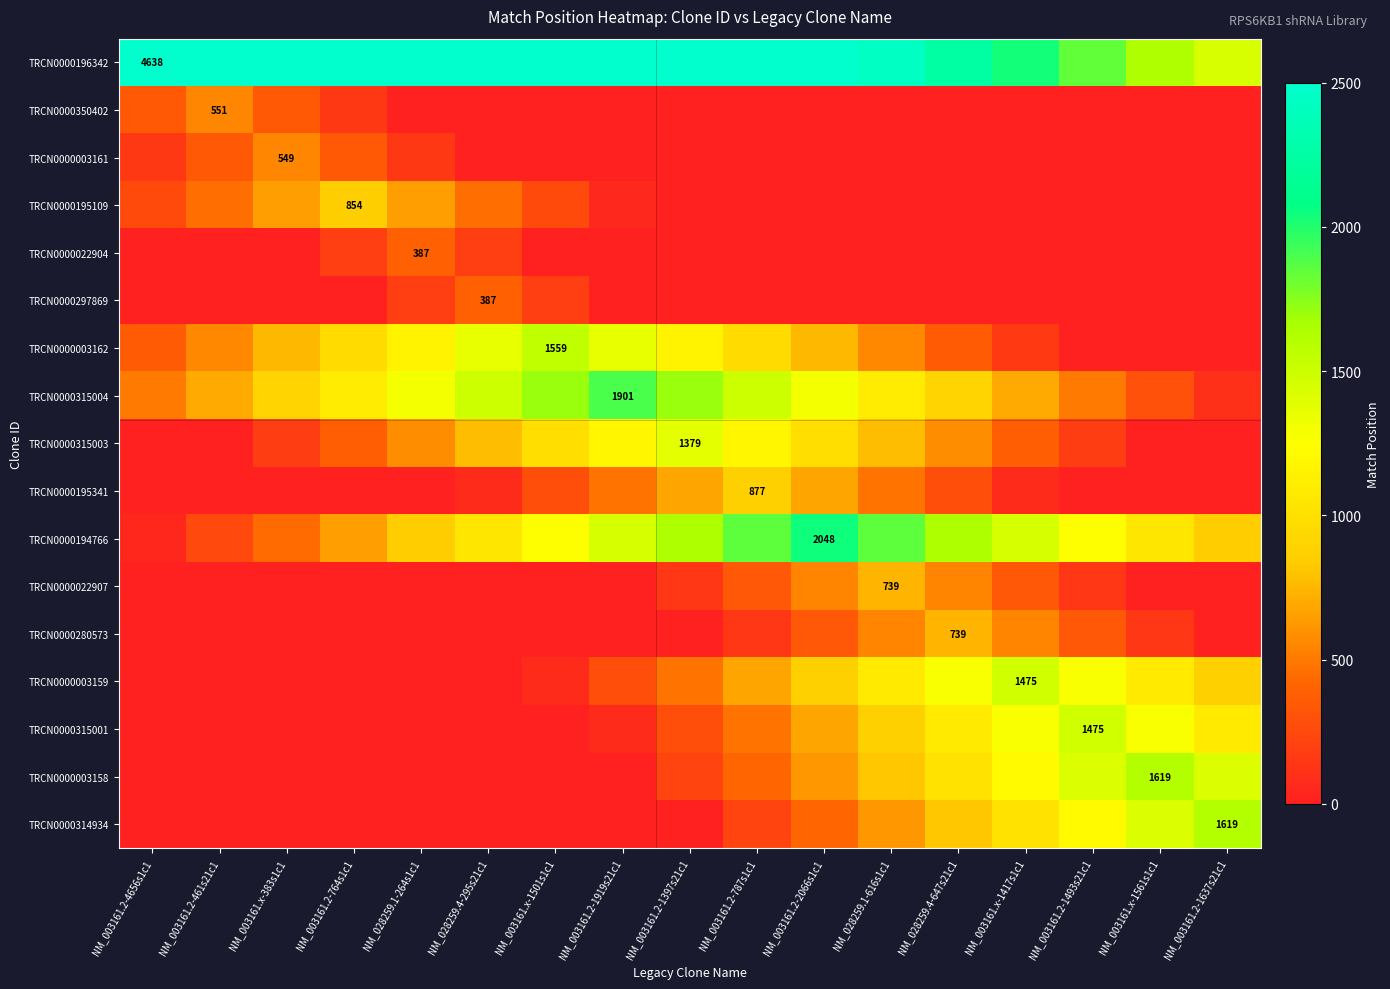

The value of TRCN0000350402 at NM_003161.2-461s21c1 is 750. True or false?

False